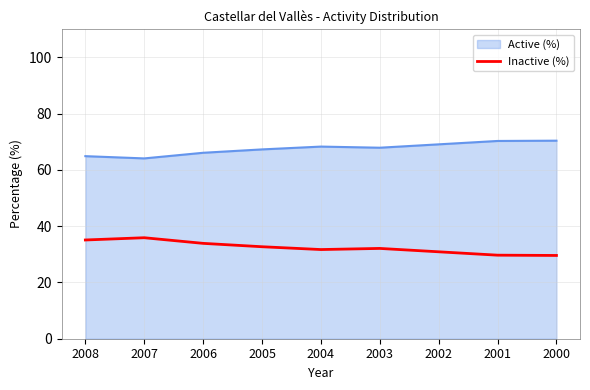

What is the minimum value for Inactive (%)?

29.6